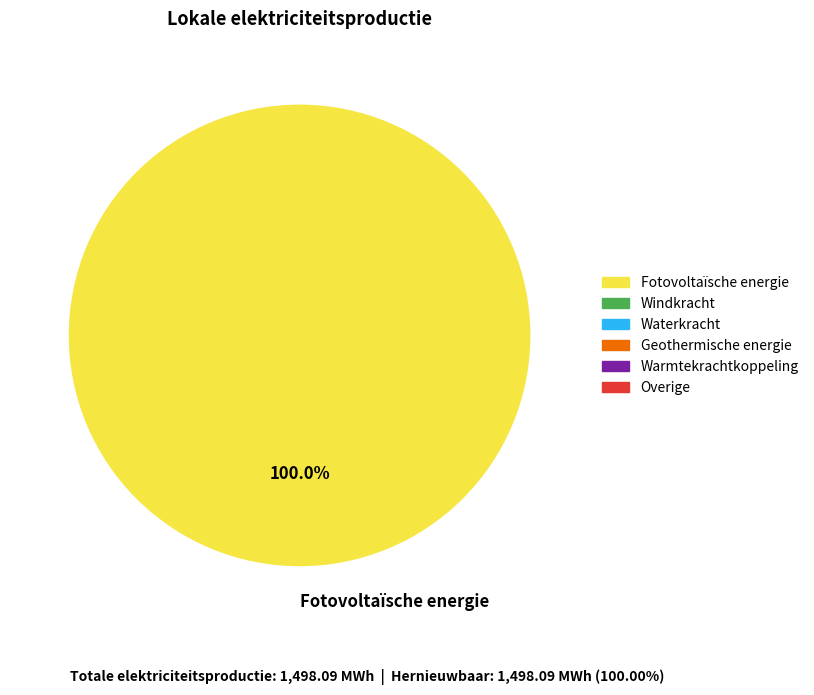

How many slices are in this pie chart?

1